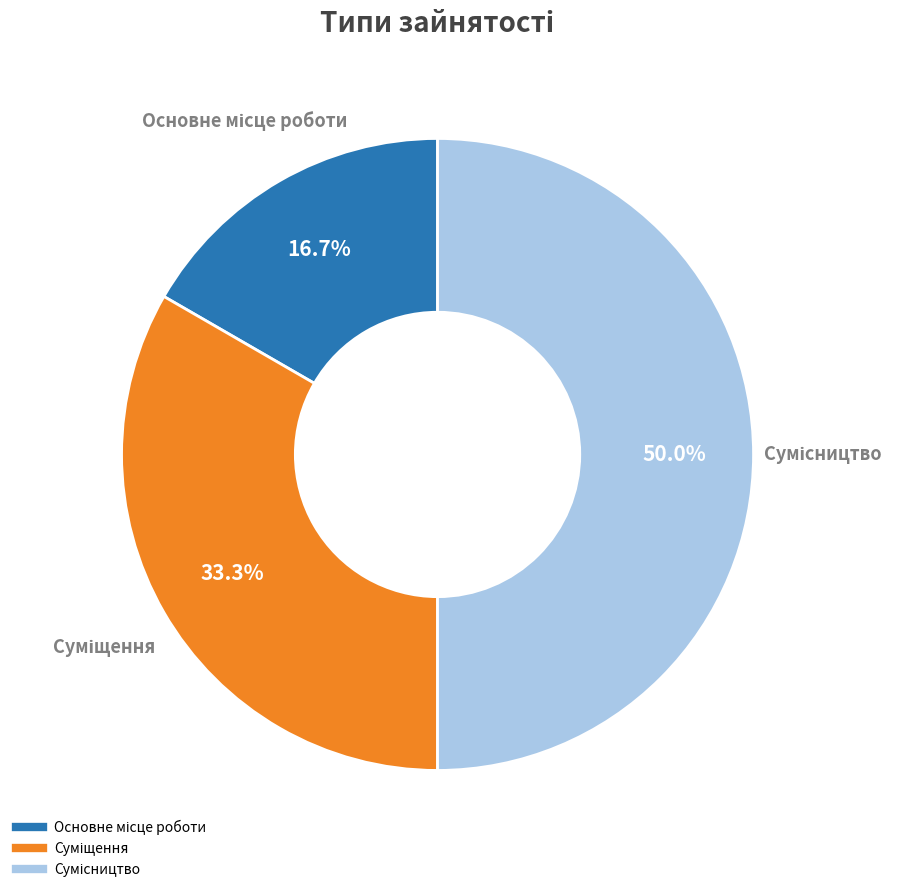

Count the number of slices in the pie.

3